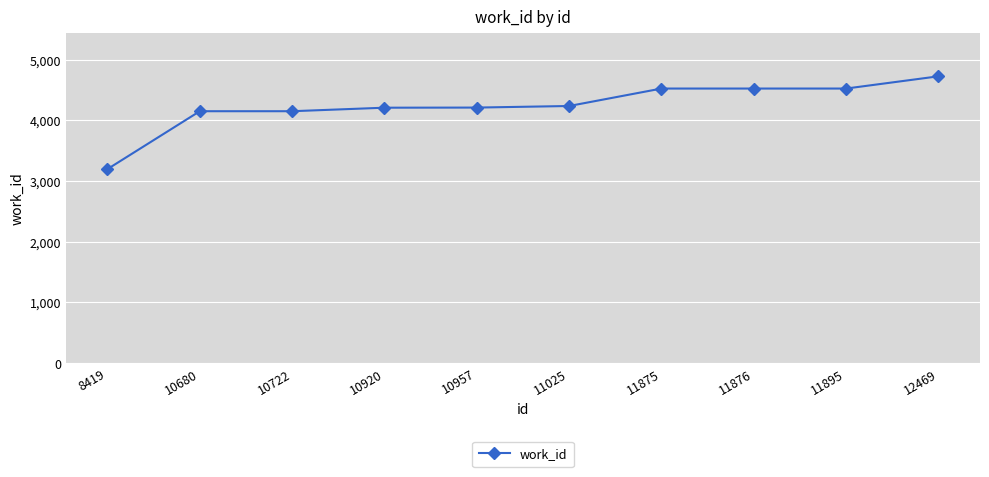

Does the chart have visible grid lines?

Yes